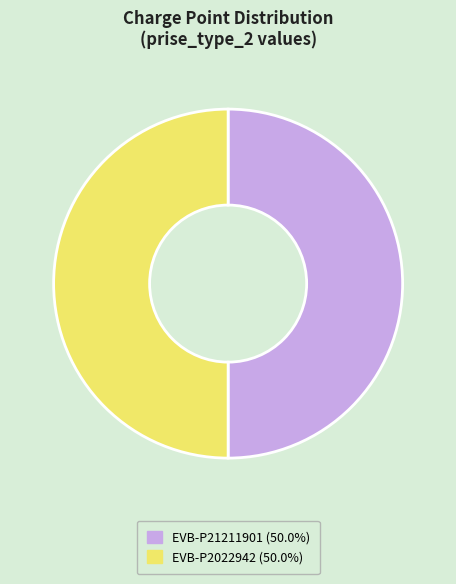

Approximately how many times larger is the value at EVB-P21211901 compared to EVB-P2022942?

1.0